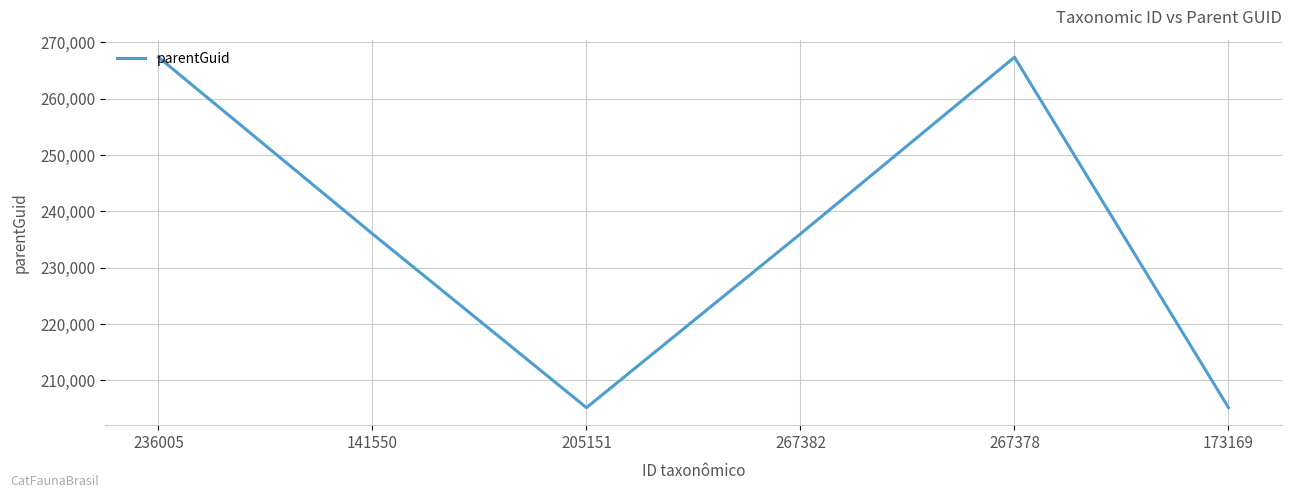

What is the smallest value displayed?

205167